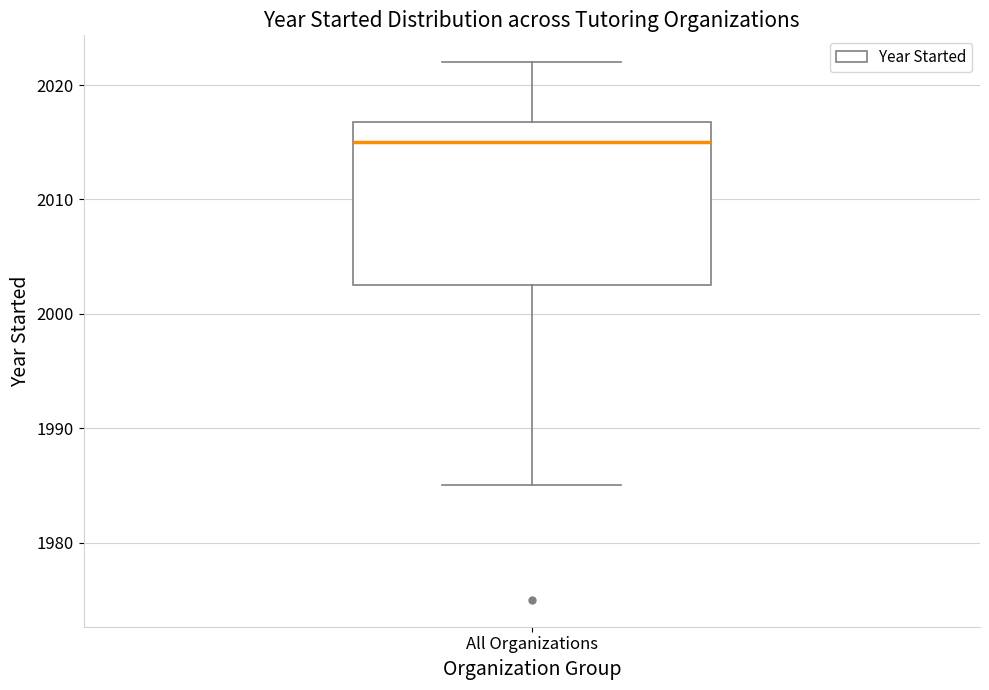

Transcribe this box plot: give where the median line is, the range the box spans, and where the two whiskers end, as read against the y-axis. The values are not printed on the chart, so give them approximately, as read against the axis.

median 2015, box 2003 to 2017, whiskers 1985 to 2022